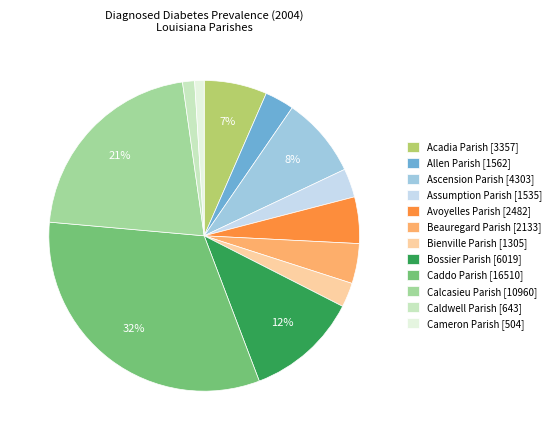

Is it true that Avoyelles Parish is 5% of the pie?

True